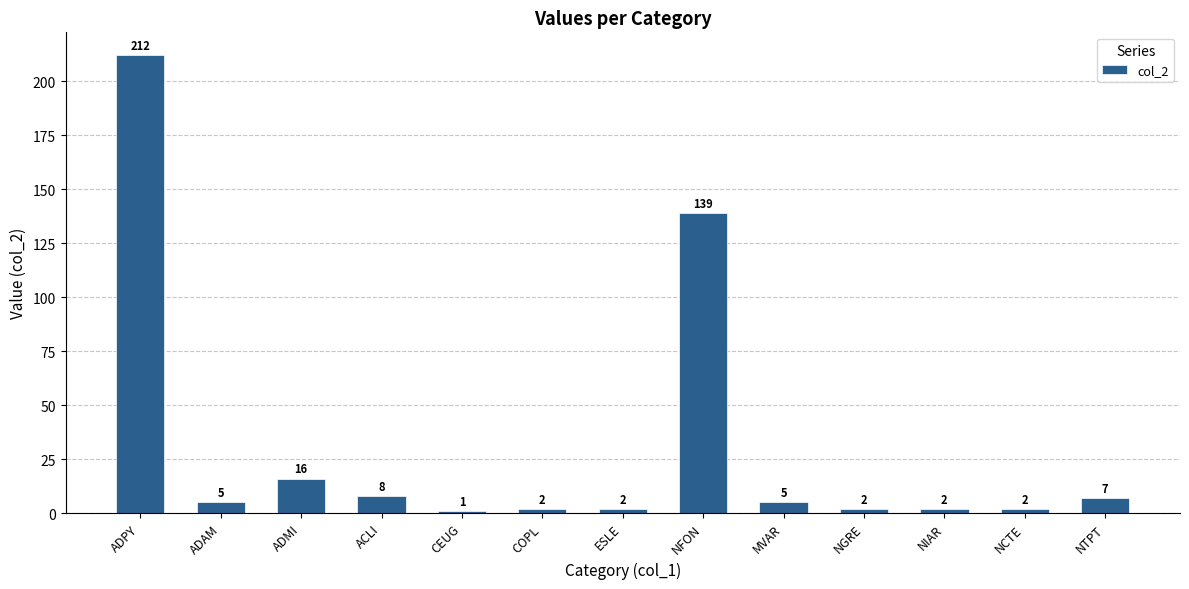

Reading left to right, list all the values displayed in this chart.

212	5	16	8	1	2	2	139	5	2	2	2	7